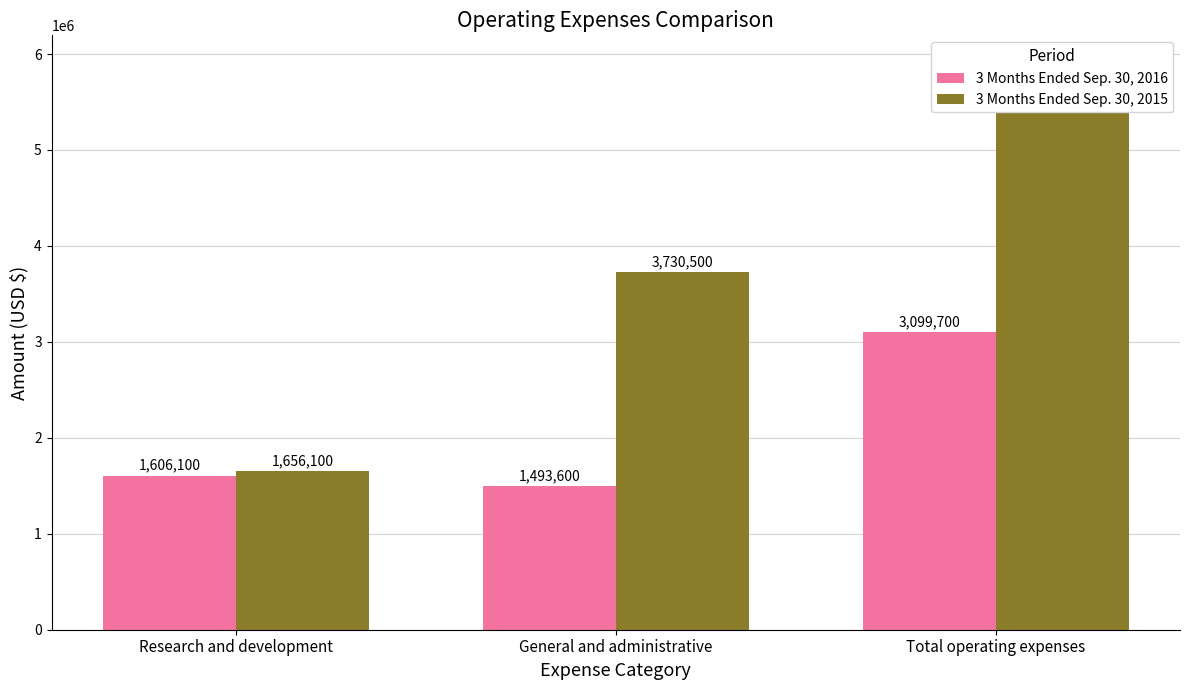

What is the label of the 2nd bar from the right?

General and administrative